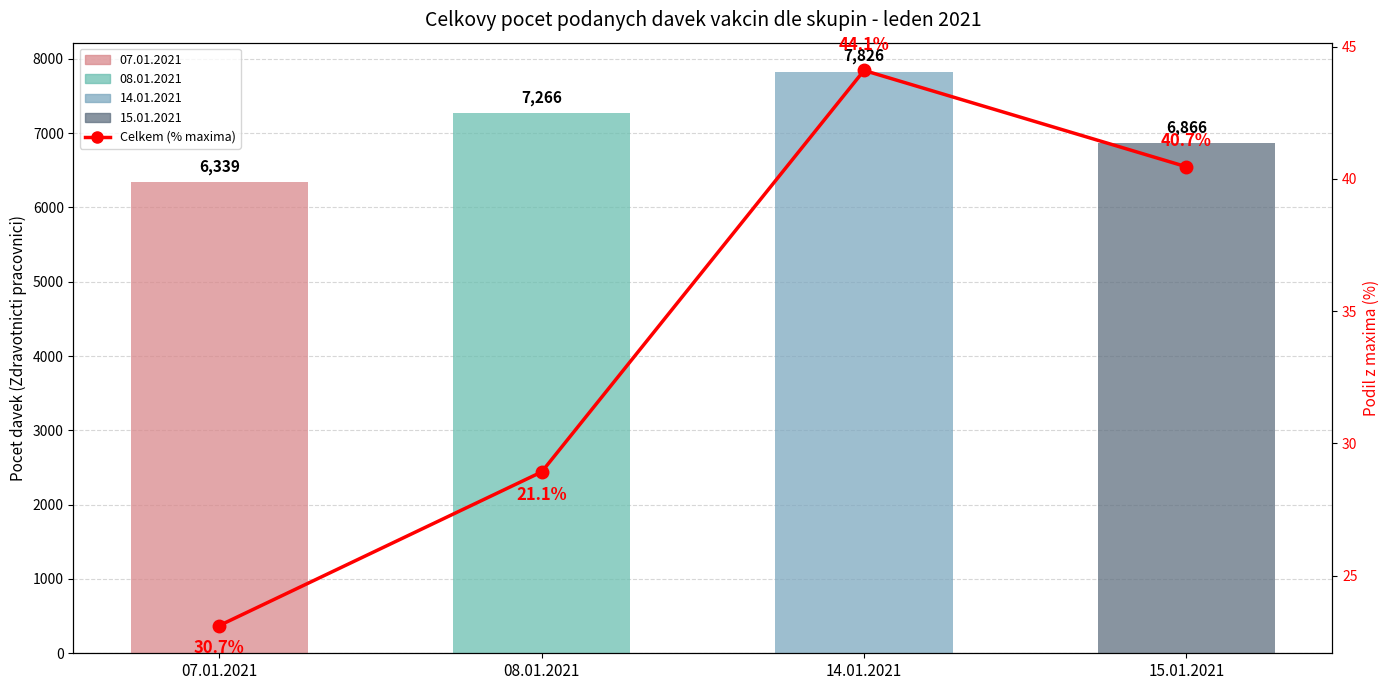

Count the number of categories in the chart.

4